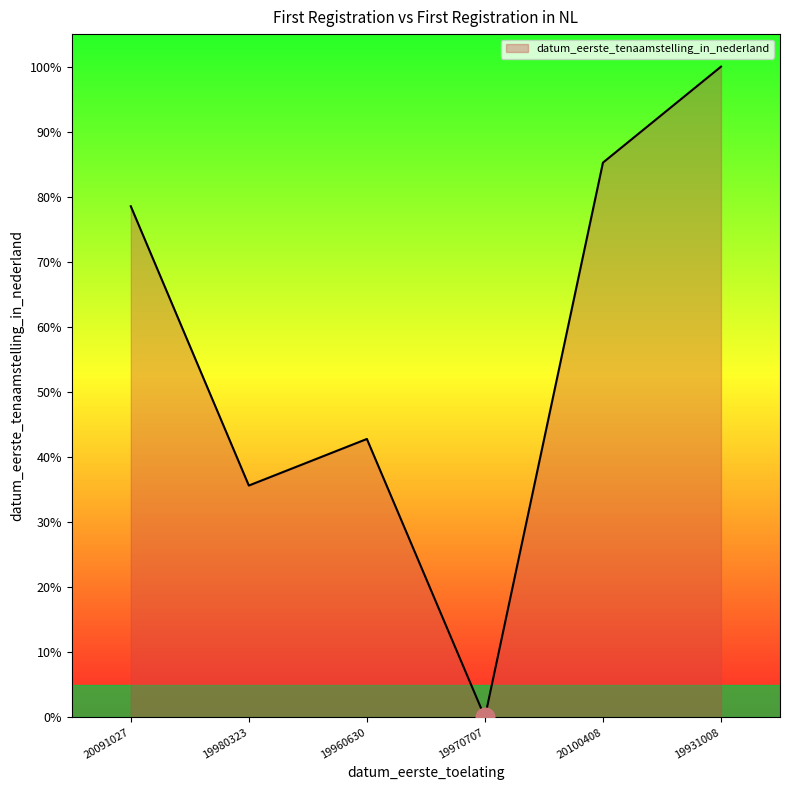

Between 19960630 and 20091027, which is larger?

20091027